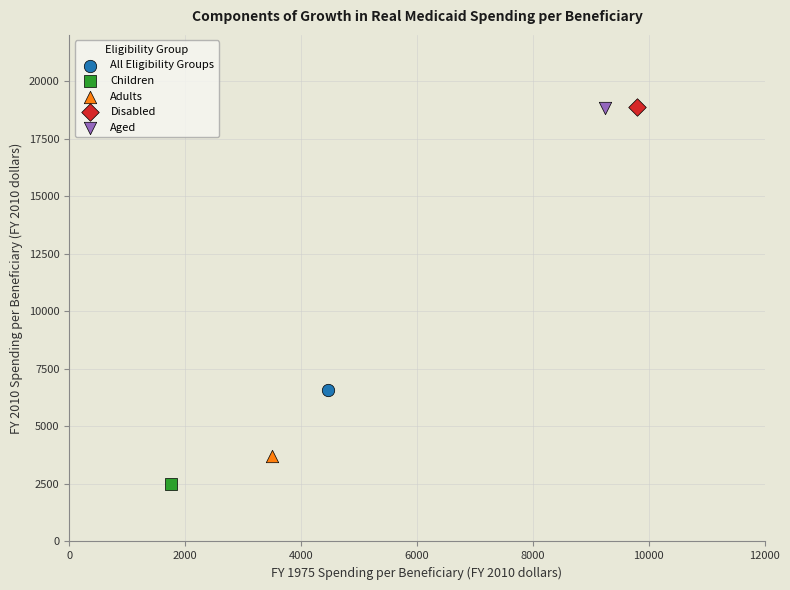

What are all the series names shown in the legend?

All Eligibility Groups, Children, Adults, Disabled, Aged